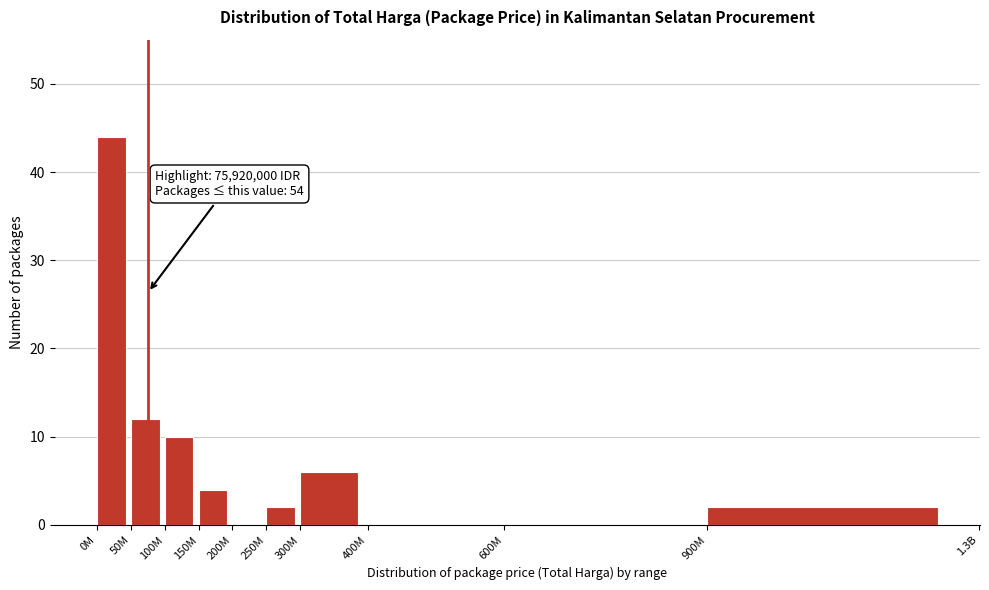

Reading left to right, list all the values displayed in this chart.

0M=44	50M=12	100M=10	150M=4	200M=0	250M=2	300M=6	400M=0	600M=0	900M=2